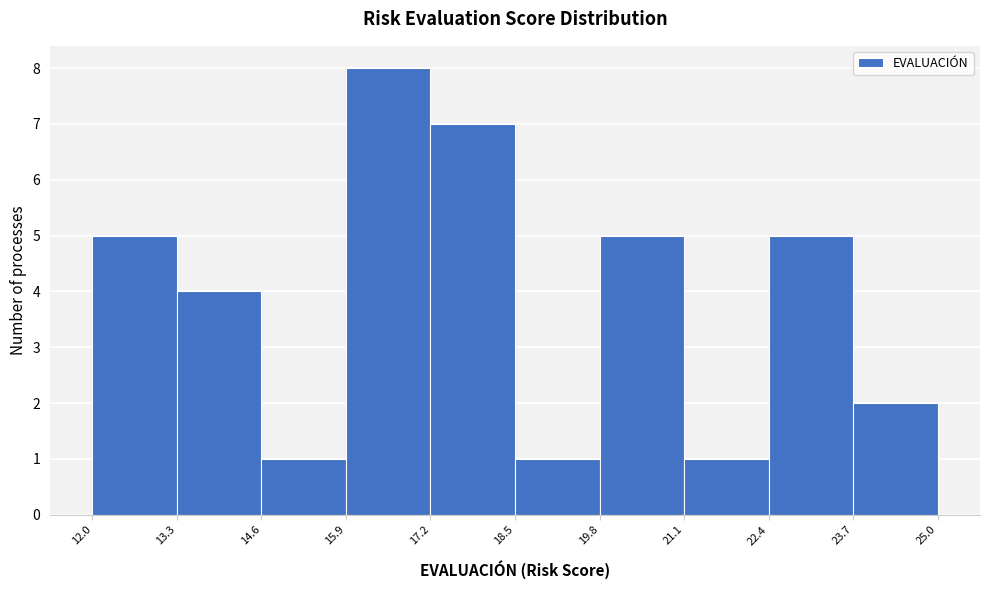

Reading left to right, transcribe this chart: for each bar, give the range it covers on the x-axis and its height. The values are not printed on the chart, so give them approximately, as read against the axis.

12.0 to 13.3: 5
13.3 to 14.6: 4
14.6 to 15.9: 1
15.9 to 17.2: 8
17.2 to 18.5: 7
18.5 to 19.8: 1
19.8 to 21.1: 5
21.1 to 22.4: 1
22.4 to 23.7: 5
23.7 to 25.0: 2